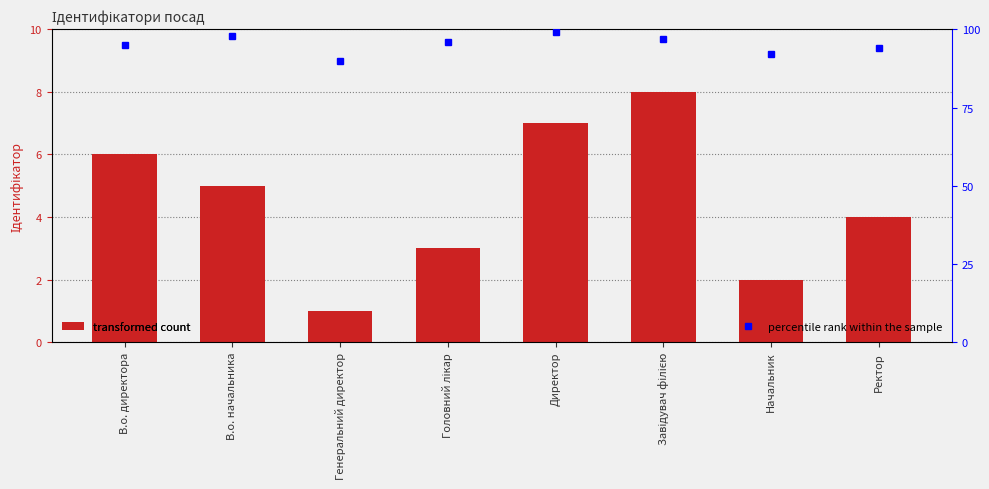

What is the smallest value displayed?

1